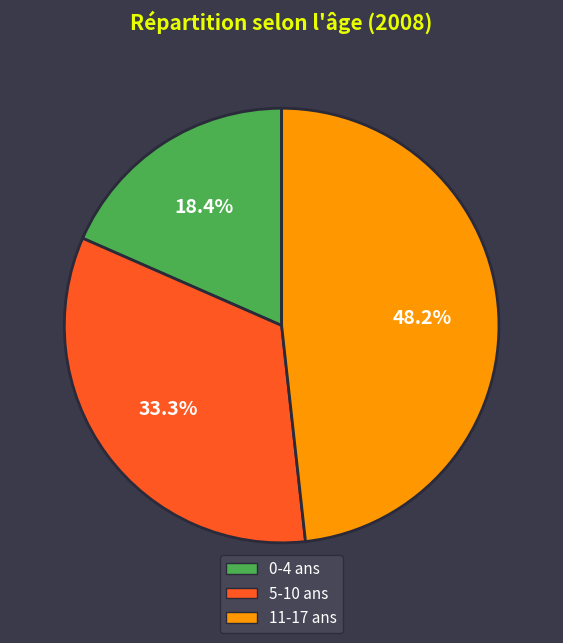

Is there a majority slice in this chart?

No